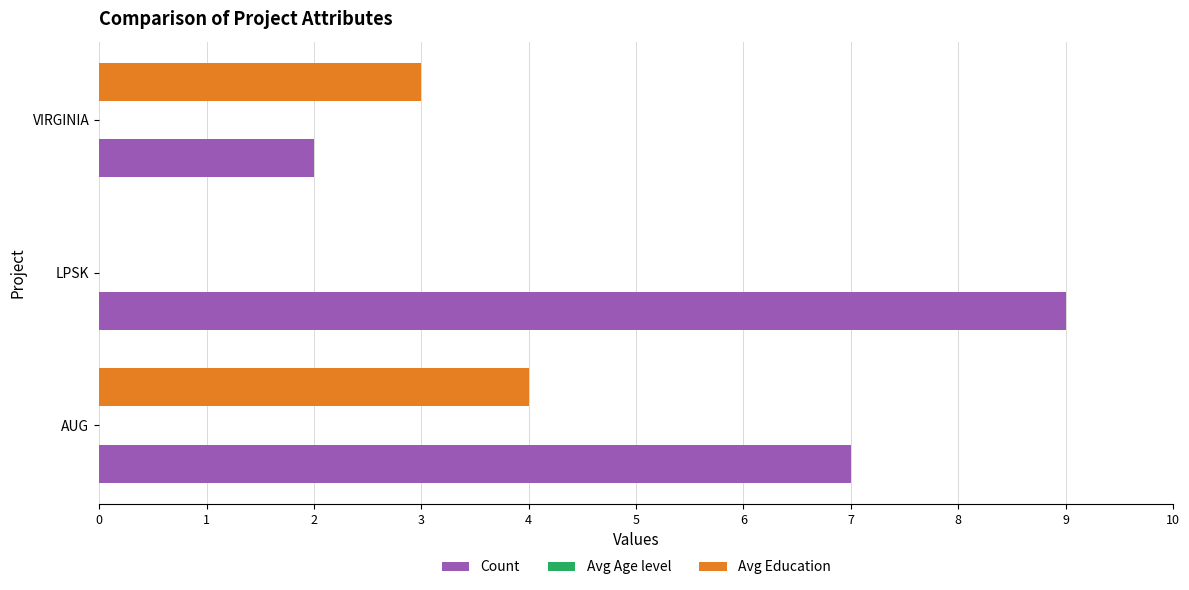

What is the sum of the Avg Education values at AUG and LPSK?

4